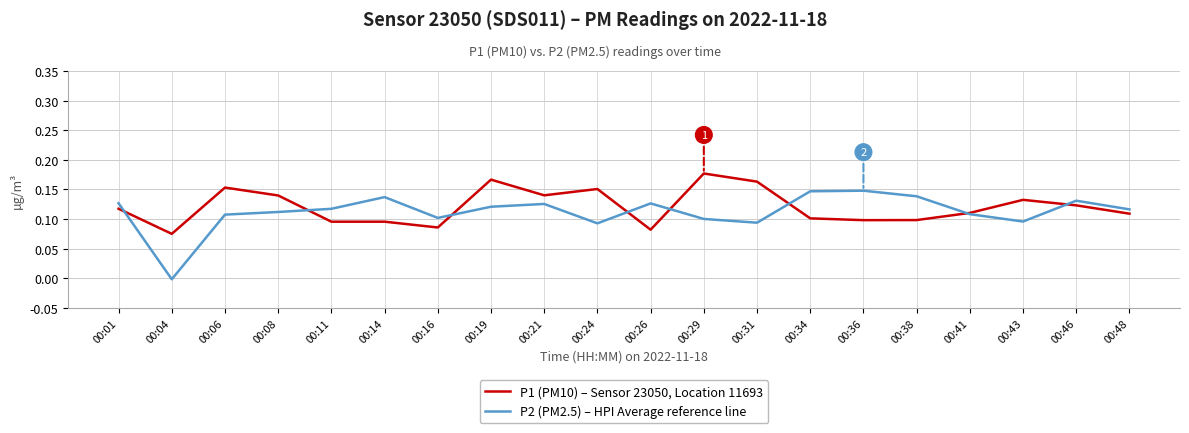

True or false: P2 (PM2.5) – HPI Average reference line has a value of 0.1 at 00:01.

True